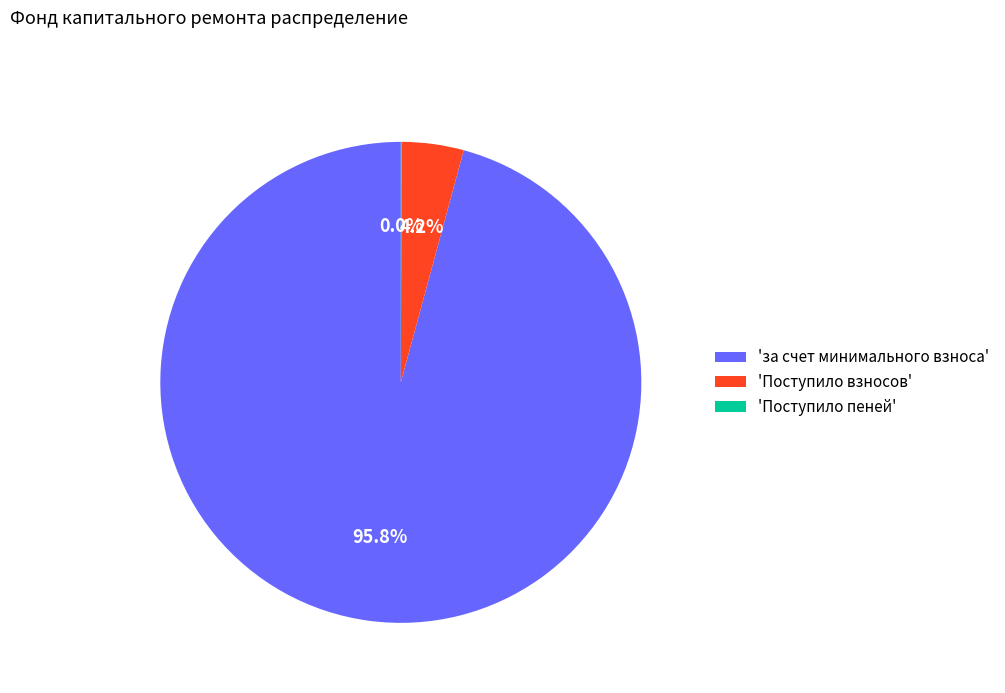

What portion of the pie excludes 'Поступило взносов'?

95.8%